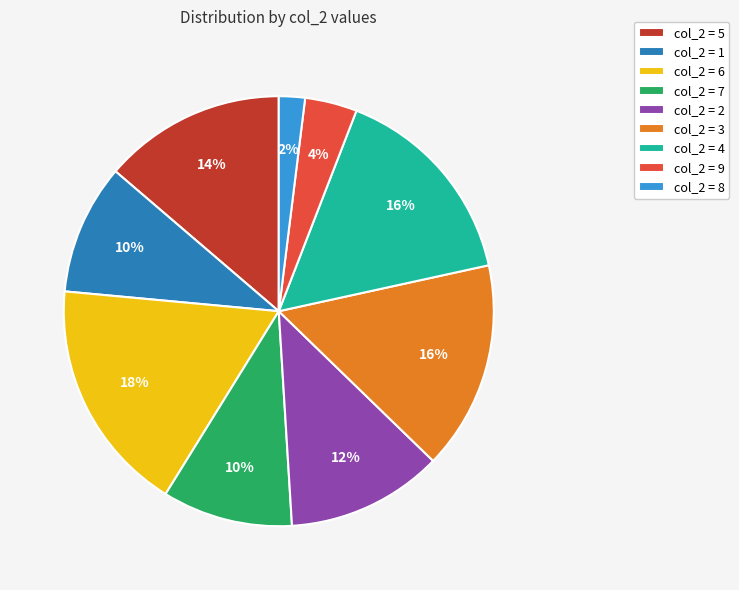

How many segments does this pie chart have?

9